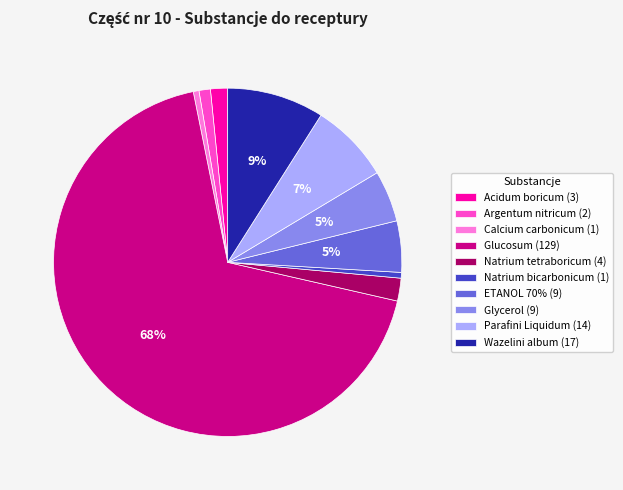

Is it true that ETANOL 70% is 5% of the pie?

True